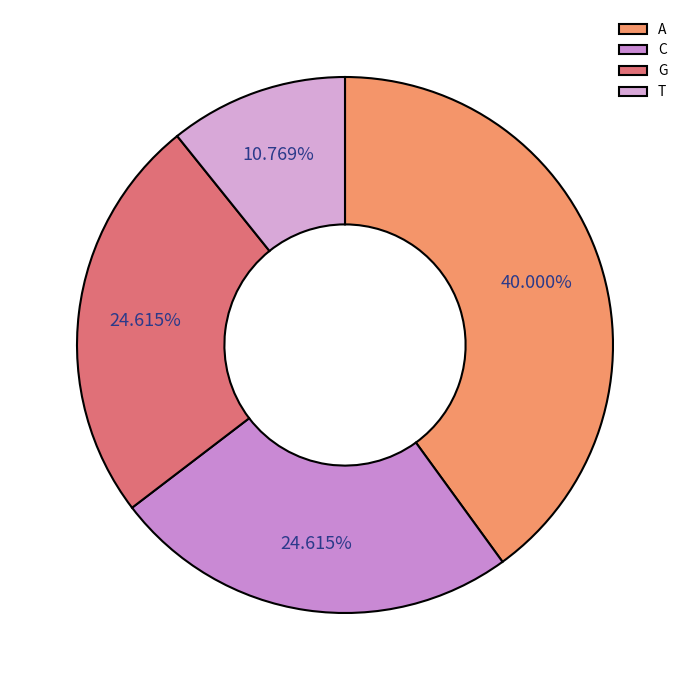

What portion of the pie excludes C?

75.4%